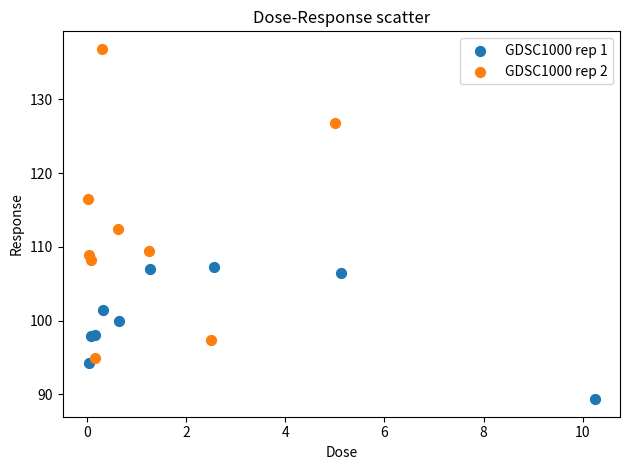

Which series contains the lowest Y value?

GDSC1000 rep 1